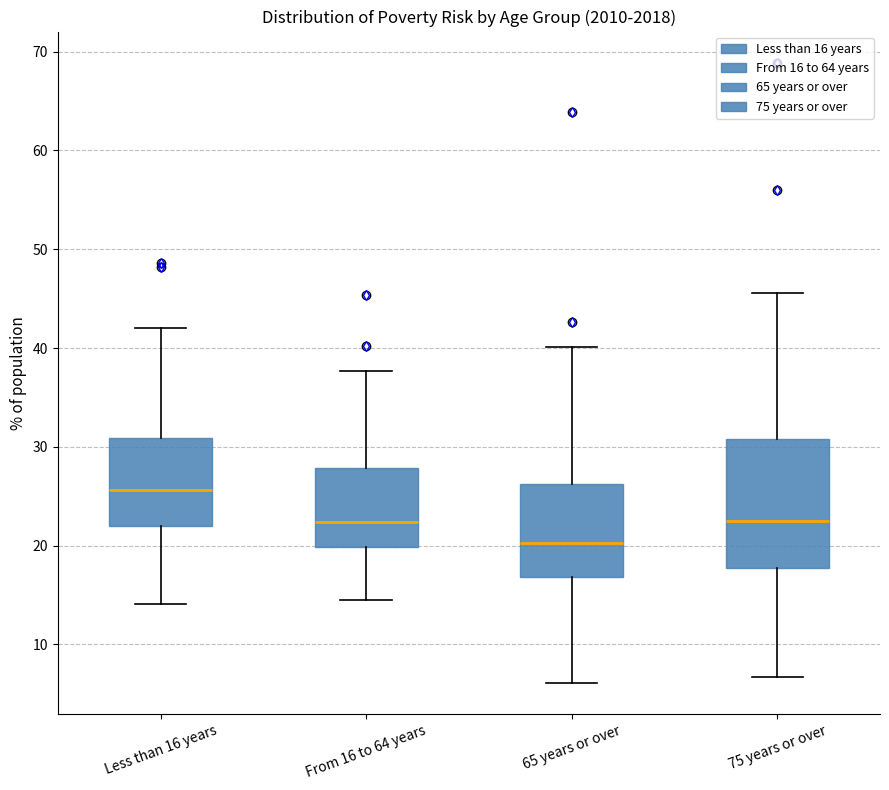

Reading left to right, transcribe this box plot: for each box, give where its median line is, the range the box spans, and where its two whiskers end, as read against the y-axis. The values are not printed on the chart, so give them approximately, as read against the axis.

Less than 16 years: median 26, box 22 to 31, whiskers 14 to 42
From 16 to 64 years: median 22, box 20 to 28, whiskers 15 to 38
65 years or over: median 20, box 17 to 26, whiskers 6 to 40
75 years or over: median 23, box 18 to 31, whiskers 7 to 46